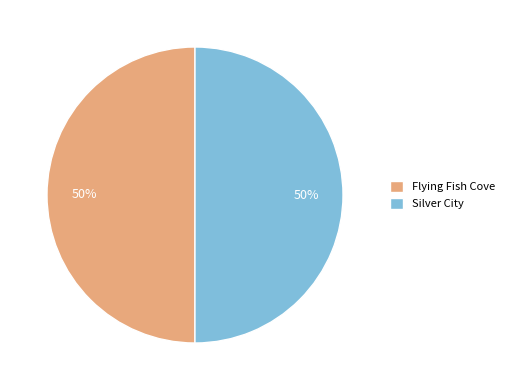

The Flying Fish Cove slice represents 43% of the pie. True or false?

False